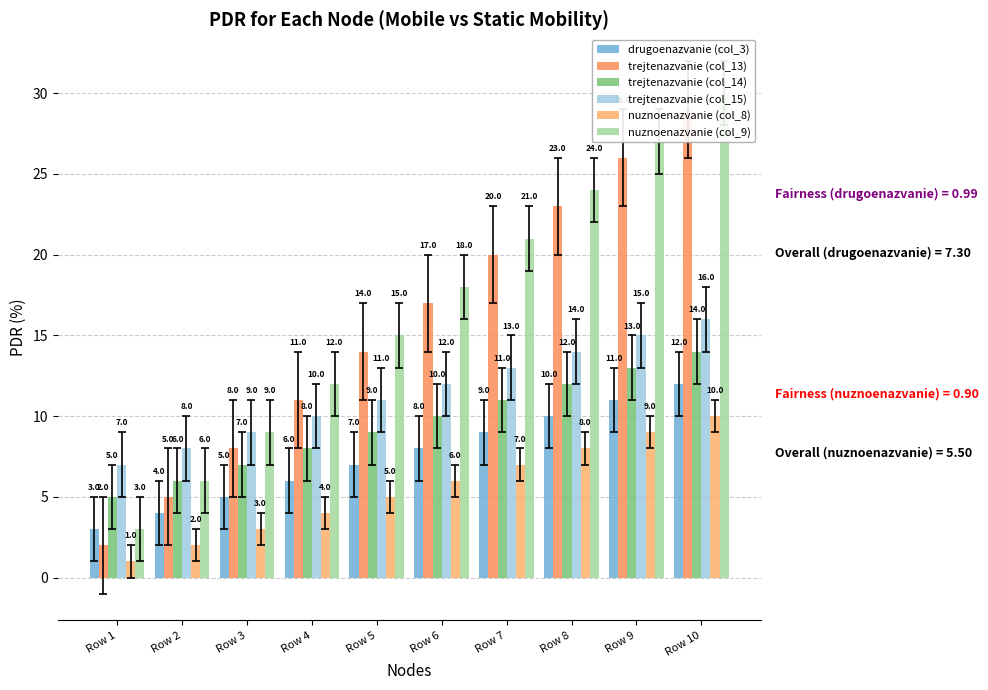

Which category has the highest value in the trejtenazvanie (col_15) series?

Row 10